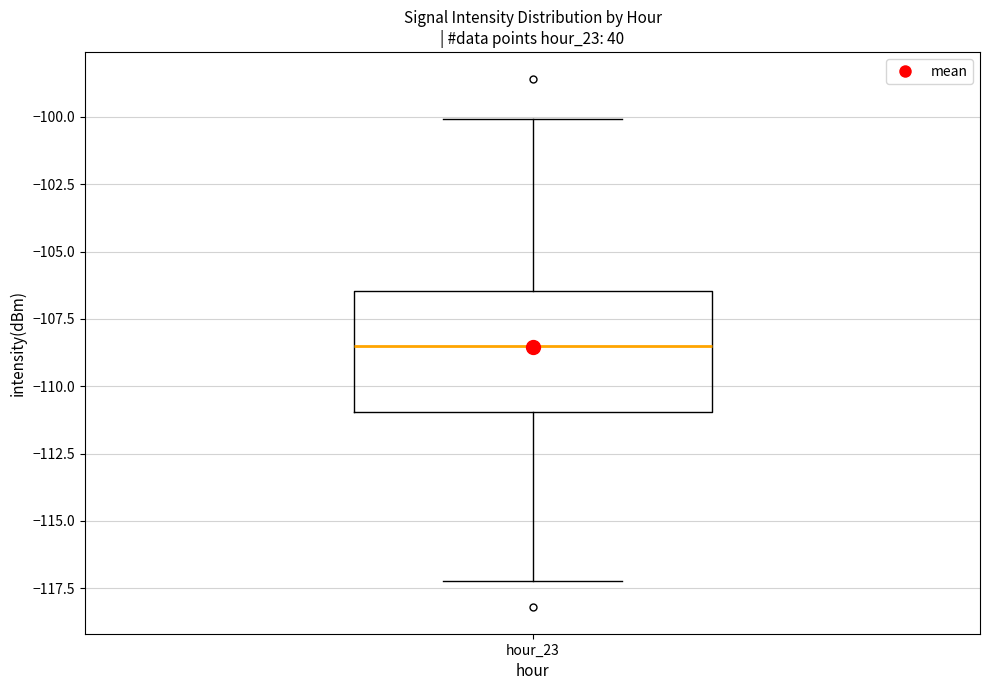

Read this box plot against the y-axis: the position of the median line, the range covered by the box, and the ends of both whiskers. The values are not printed on the chart, so give them approximately, as read against the axis.

median -108.5, box -111.0 to -106.5, whiskers -117.0 to -100.0